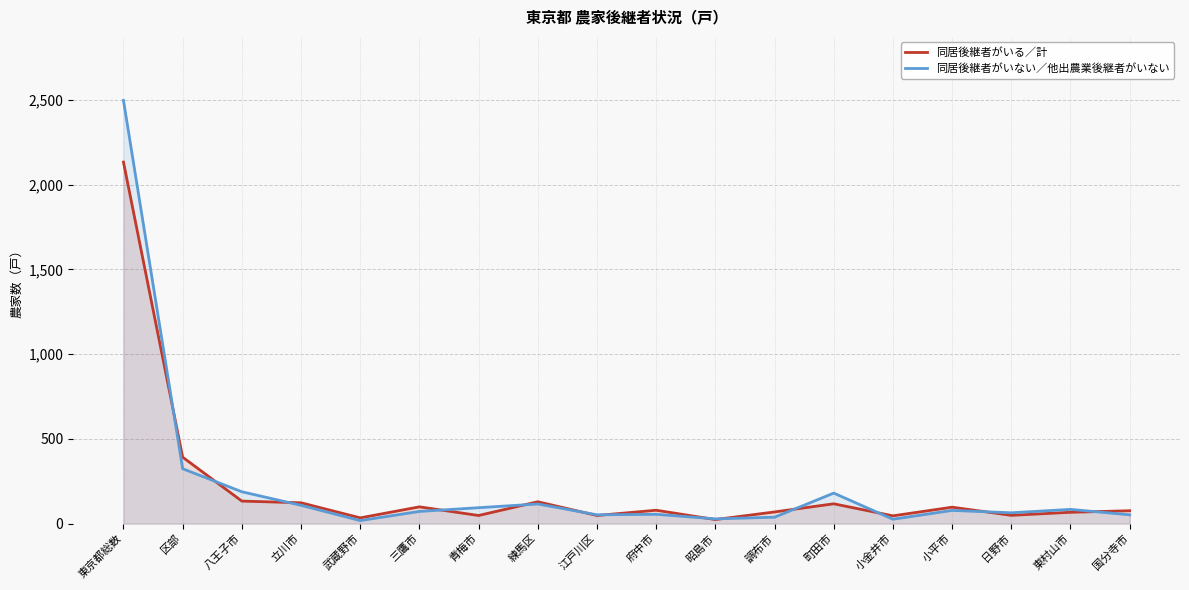

How many intersections are there between 同居後継者がいる／計 and 同居後継者がいない／他出農業後継者がいない?

13